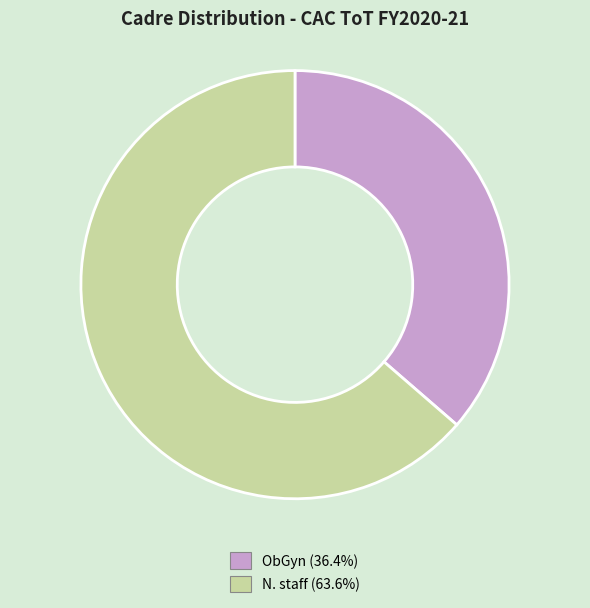

Is the sum of N. staff and ObGyn greater than half?

Yes